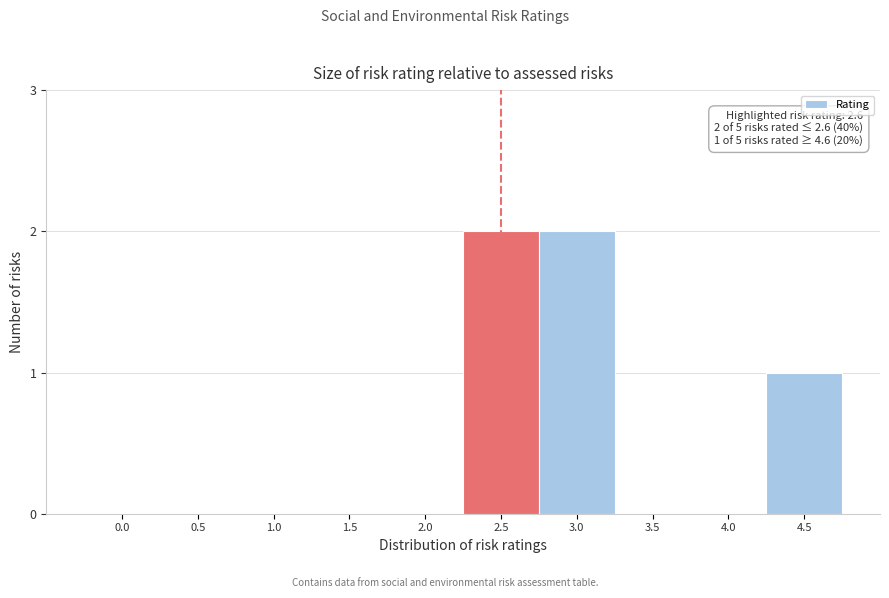

Reading left to right, list all the values displayed in this chart.

0.0=0	0.5=0	1.0=0	1.5=0	2.0=0	2.5=2	3.0=2	3.5=0	4.0=0	4.5=1